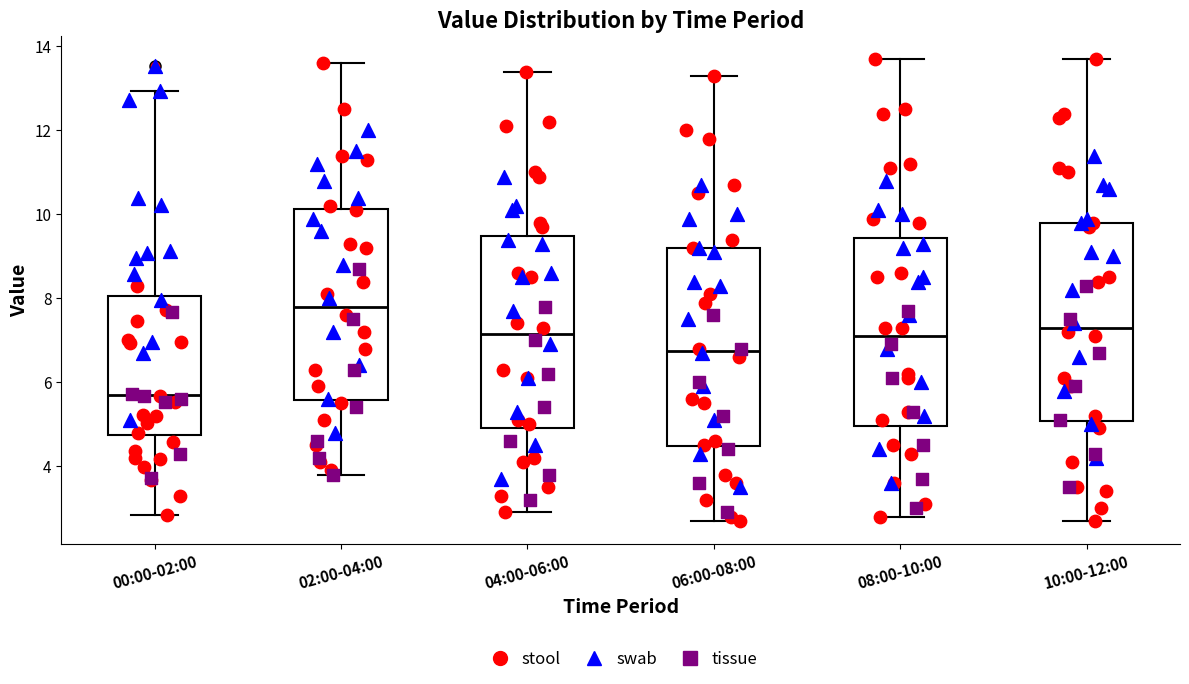

Which box's median line is the lowest?

00:00-02:00